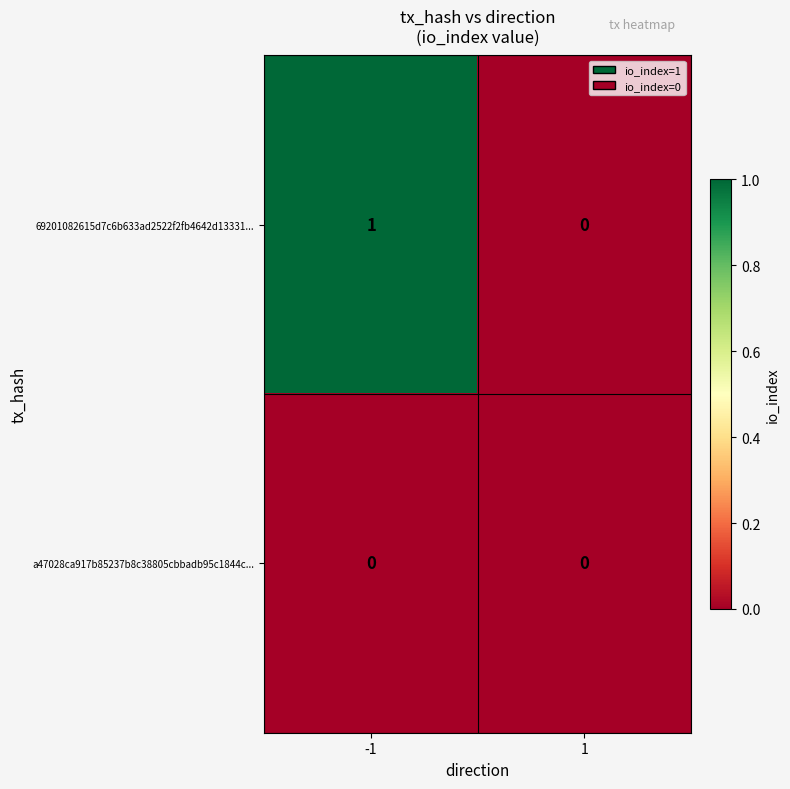

Reading right to left, list all the values displayed in this chart.

69201082615d7c6b633ad2522f2fb4642d13331...: 1=0	-1=1
a47028ca917b85237b8c38805cbbadb95c1844c...: 1=0	-1=0